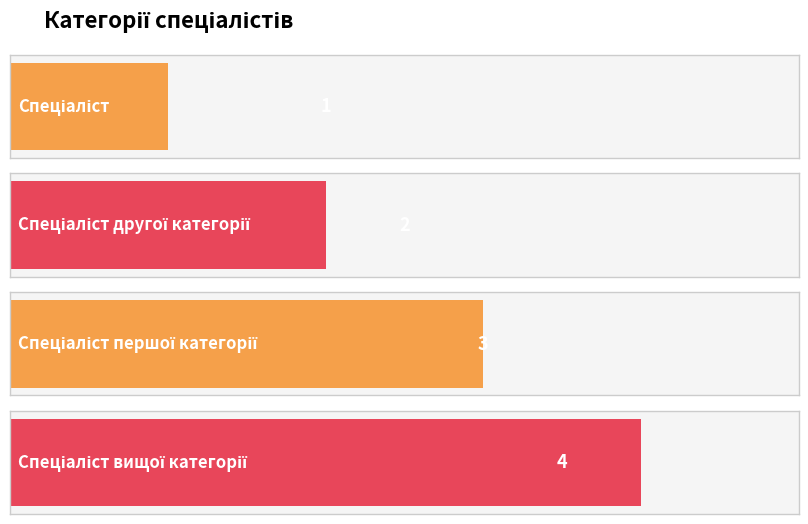

True or false: the data shows 3 at Спеціаліст першої категорії.

True